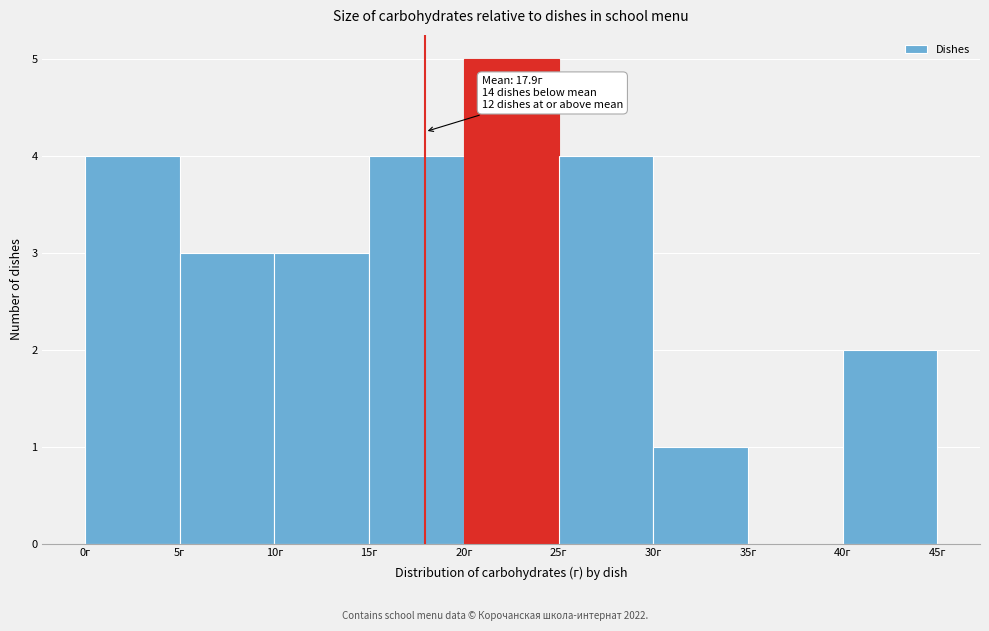

Which range on the x-axis has the tallest bar?

20 to 25